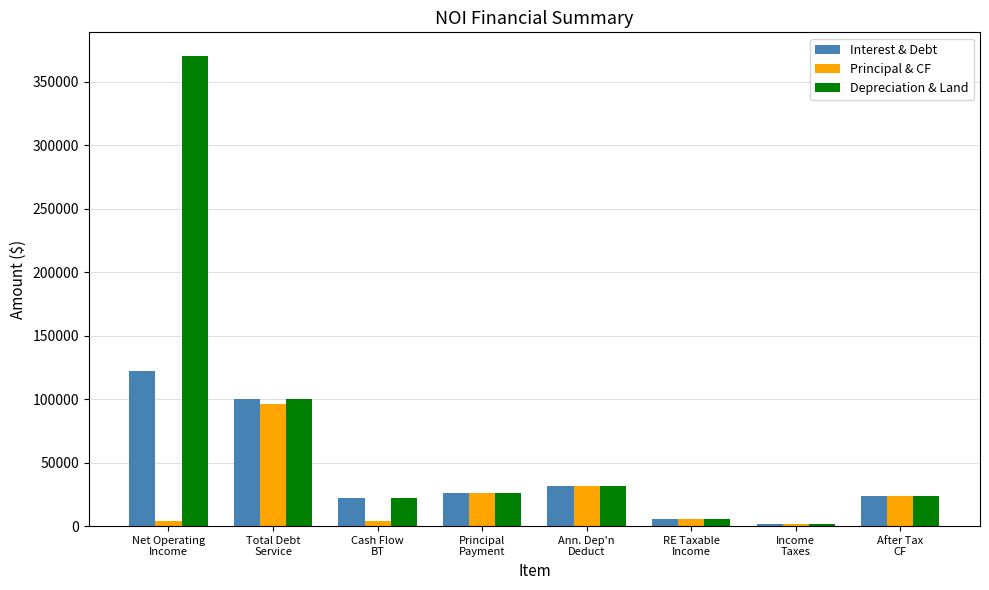

What is the total value across all series at Cash Flow
BT?

47700.7